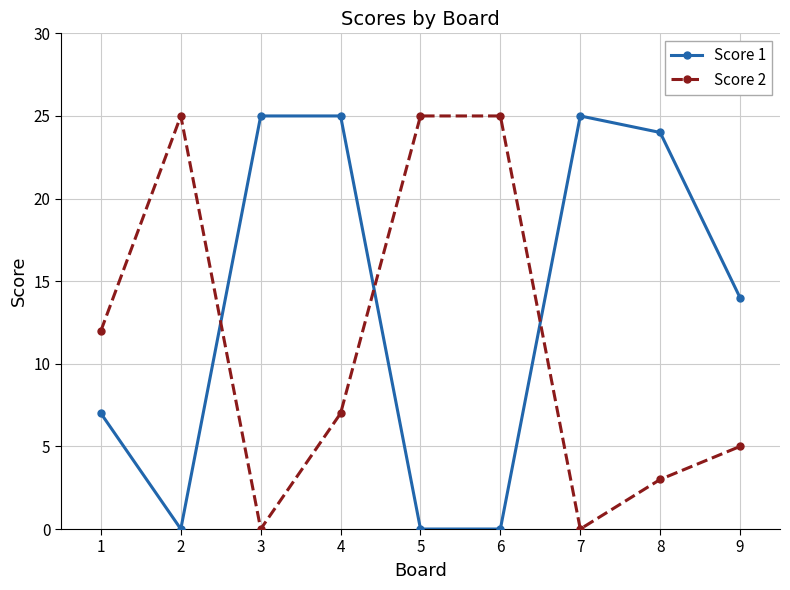

Count the number of categories in the chart.

9